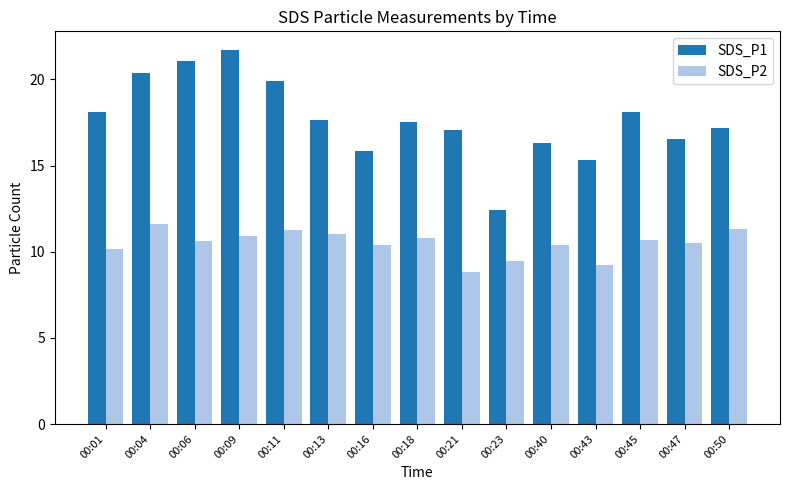

What is the difference between the highest and lowest values at 00:50?

5.8